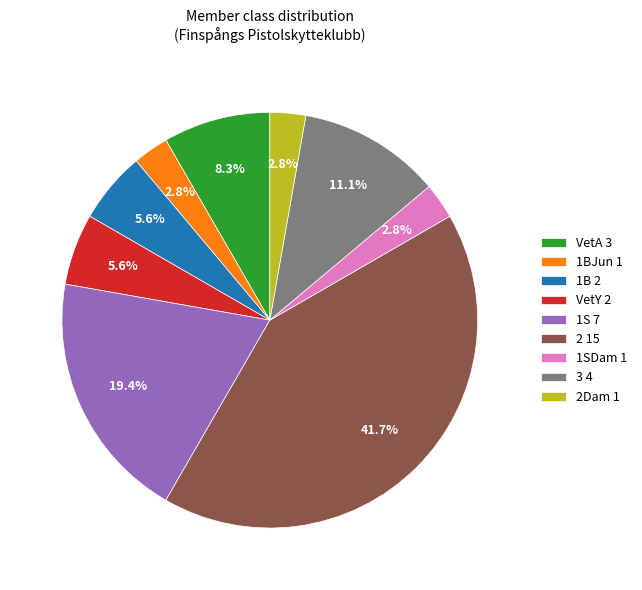

What percentage is NOT represented by 2 15?

58.3%